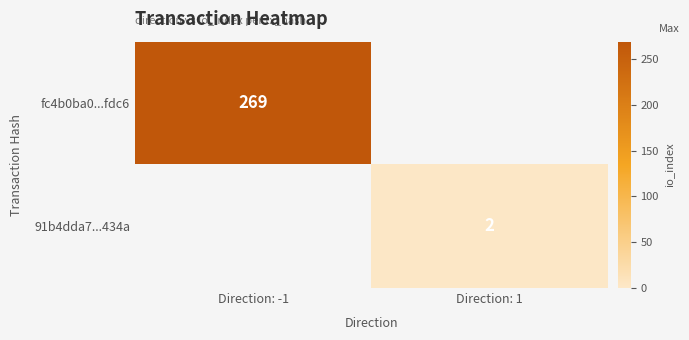

True or false: fc4b0ba0...fdc6 has a value of 269 at Direction: -1.

True